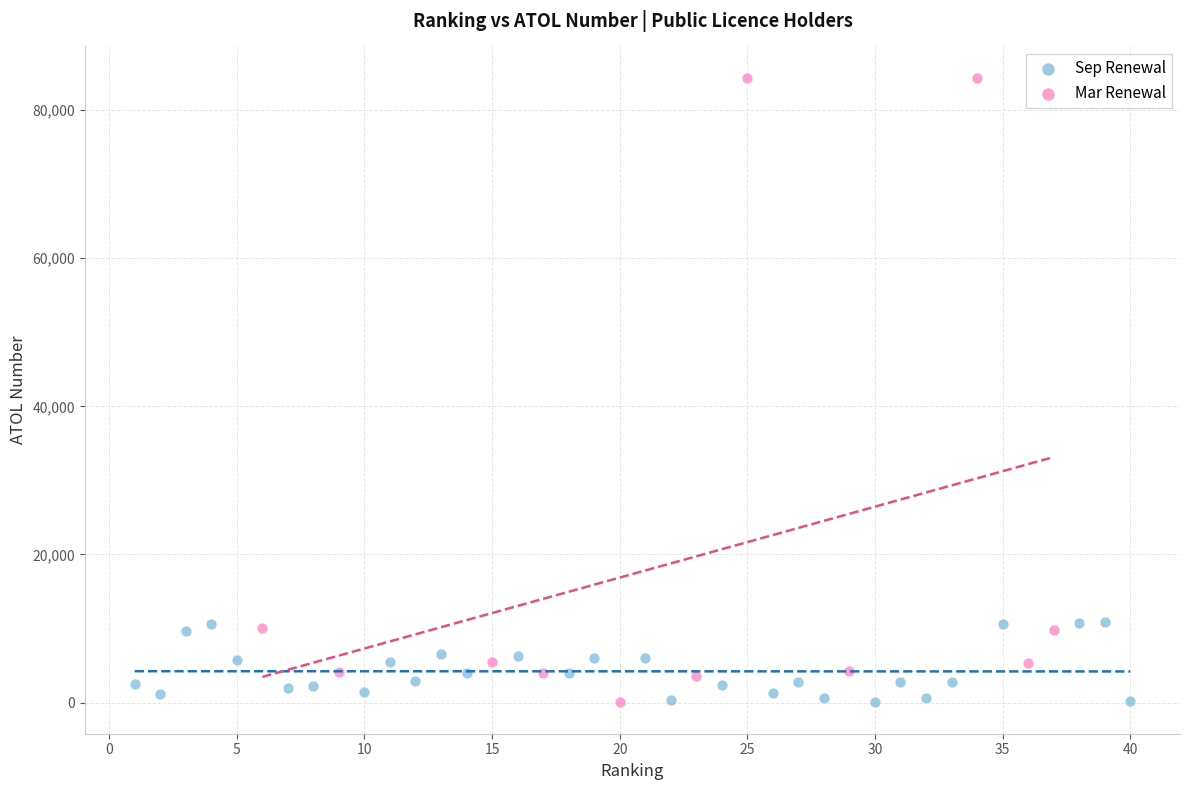

Which series reaches the maximum Y coordinate?

Mar Renewal